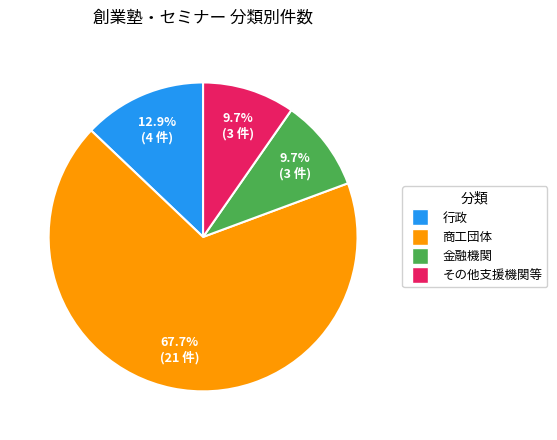

Does 金融機関 account for over 50% of the chart?

No